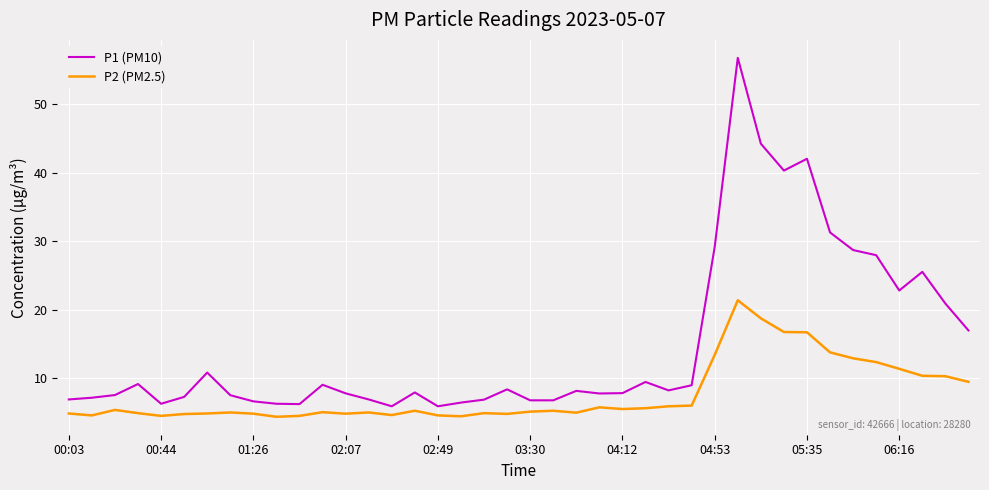

Which series has the widest spread of values?

P1 (PM10)